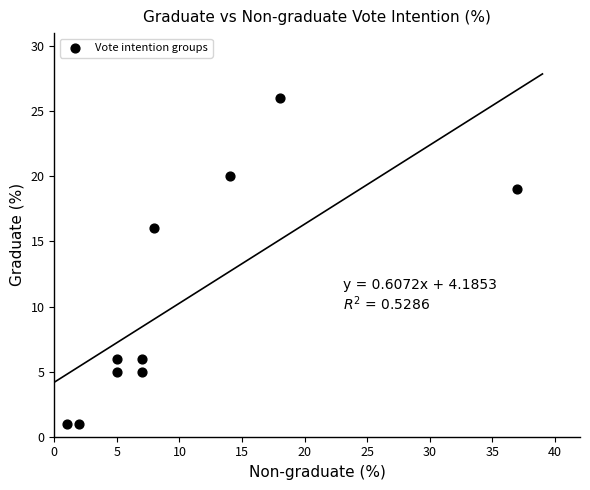

What Y value in the scatter plot is closest to 13?

16